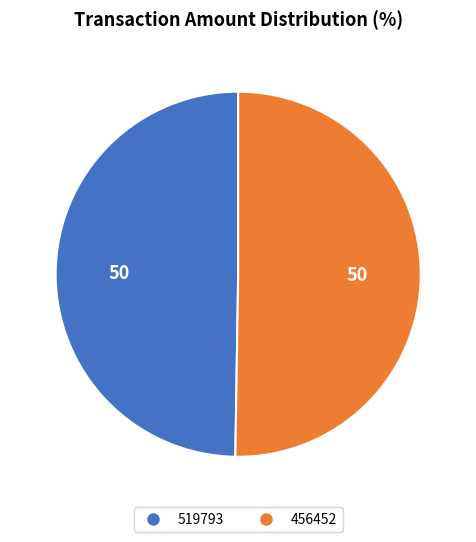

Which has a higher value, 456452 or 519793?

456452